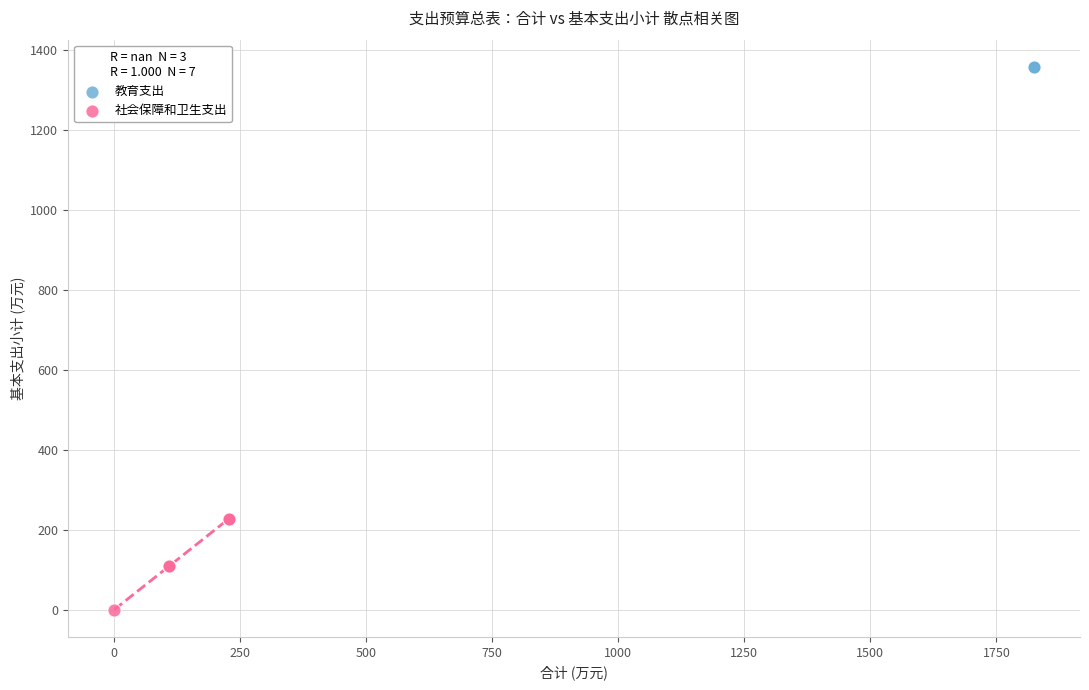

Which series contains the highest Y value?

教育支出